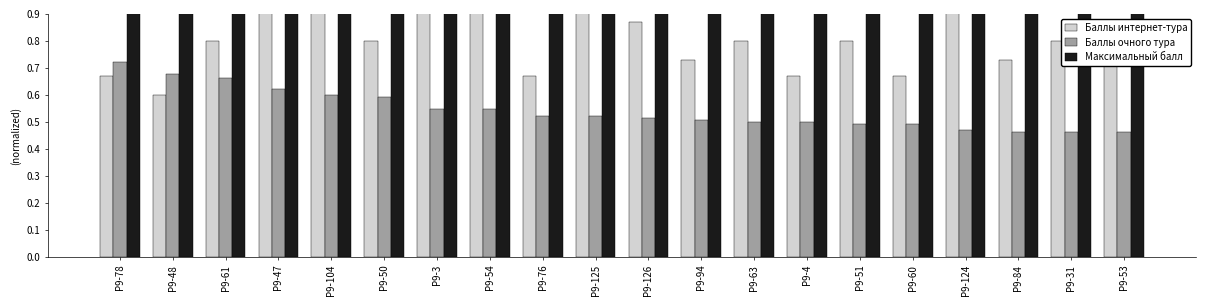

Which series has the largest total across all categories?

Максимальный балл